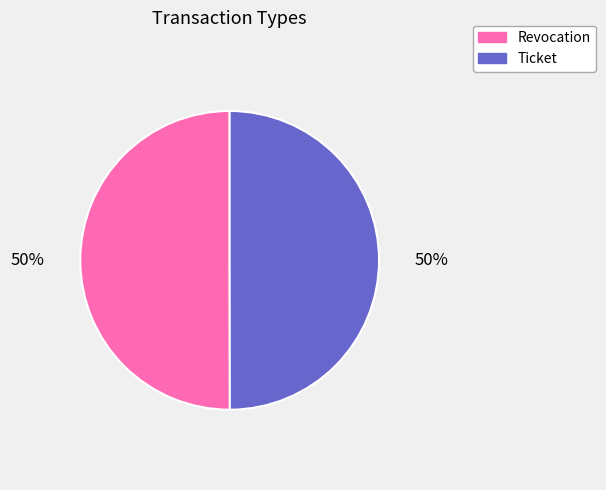

True or false: Ticket accounts for 56% of the total.

False